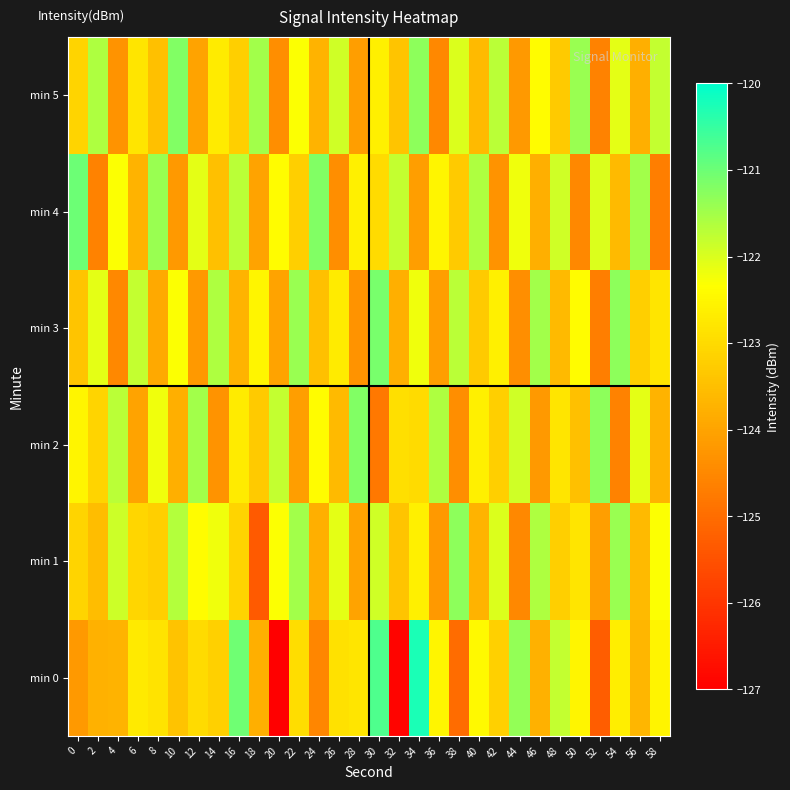

At which category does the chart reach its minimum across all series?

20